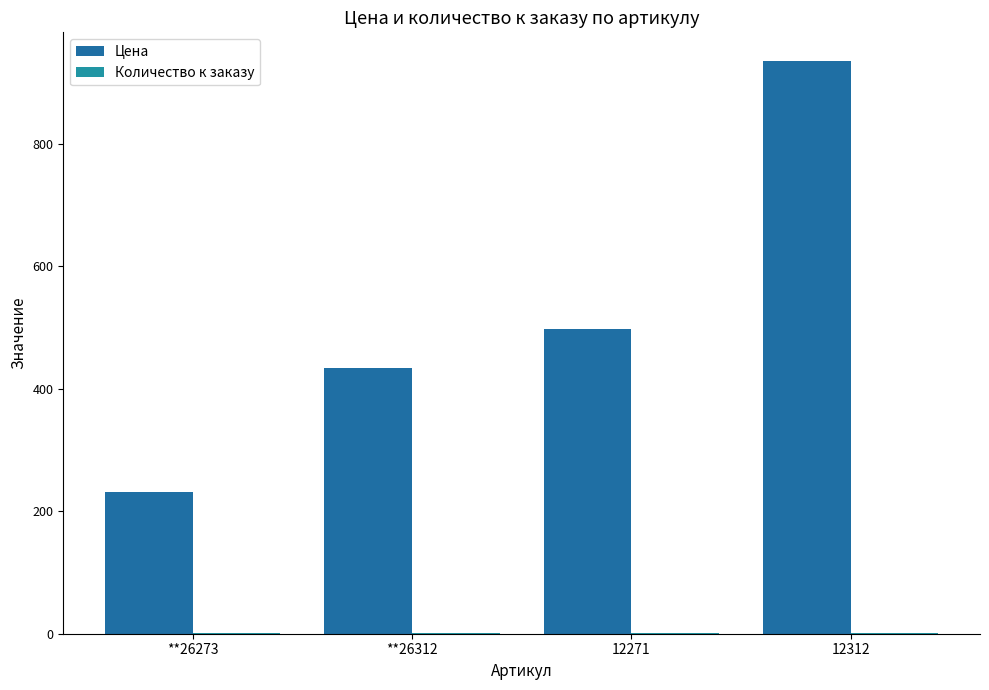

At how many categories does at least one series exceed 154?

4